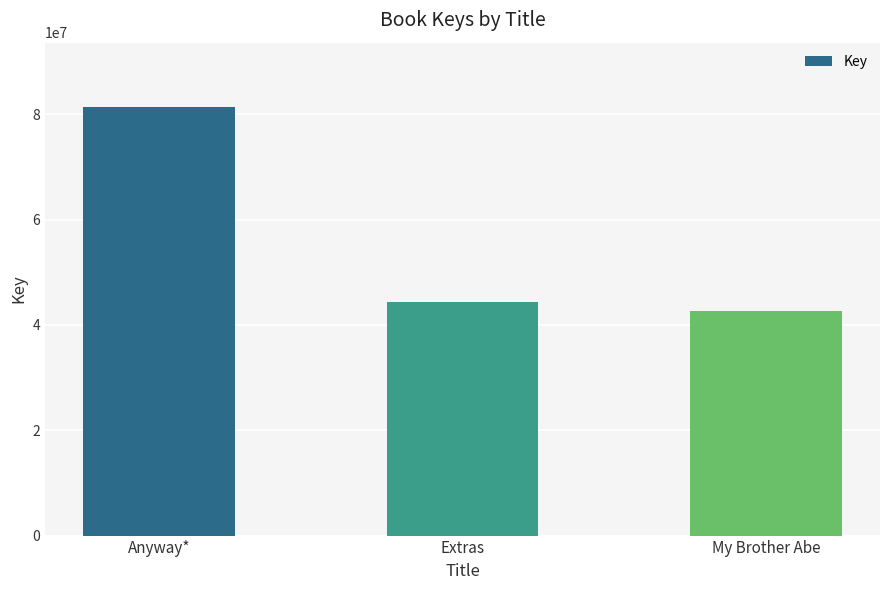

What is the label of the 1st bar from the right?

My Brother Abe